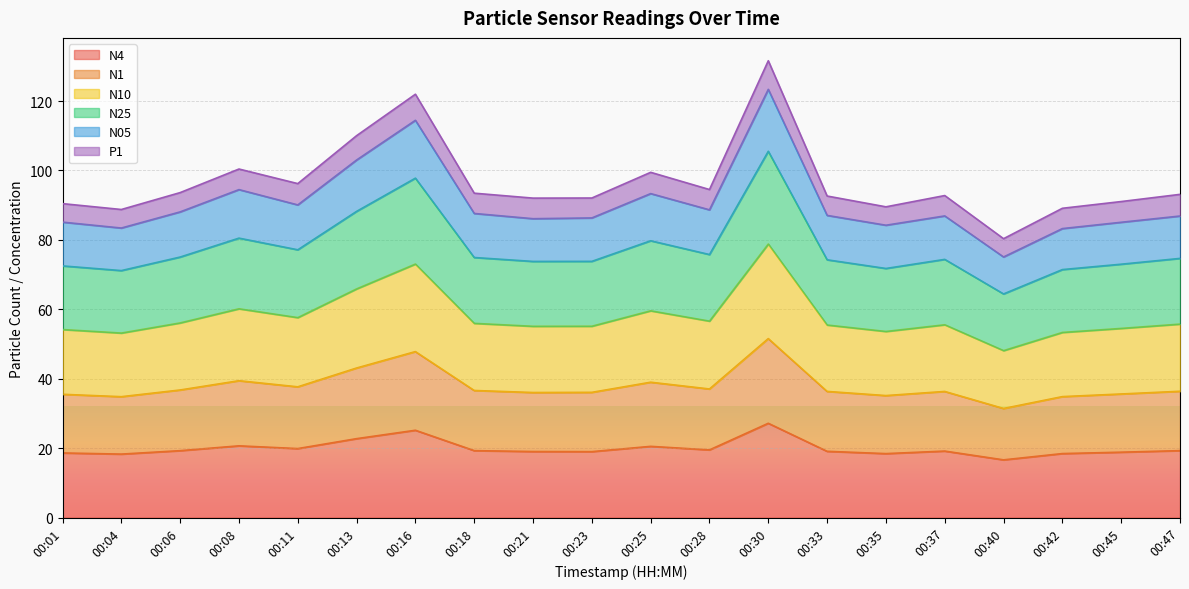

What is the lowest value of the N4 series?

16.6